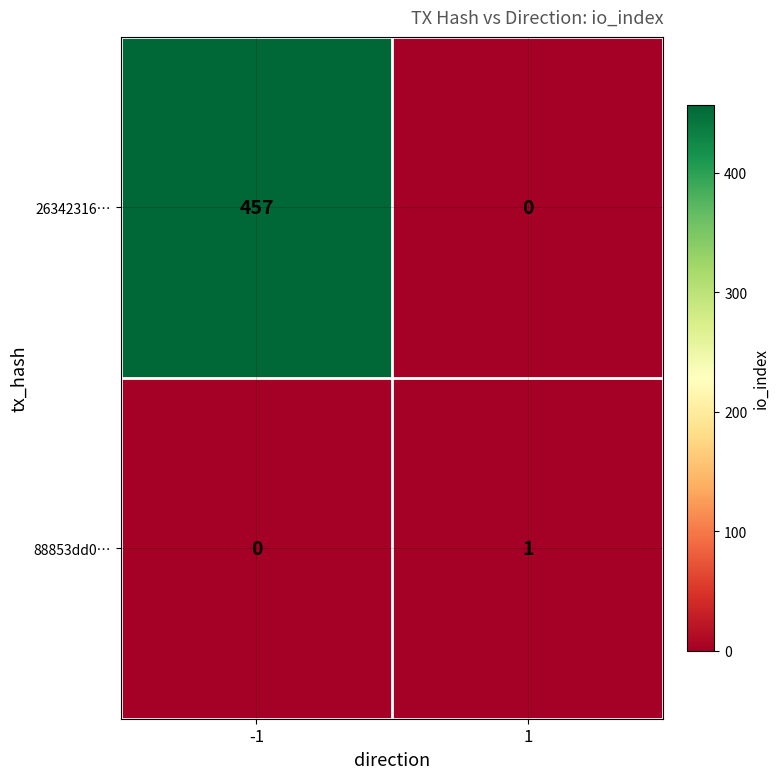

What is the difference between the 26342316… values at -1 and 1?

457